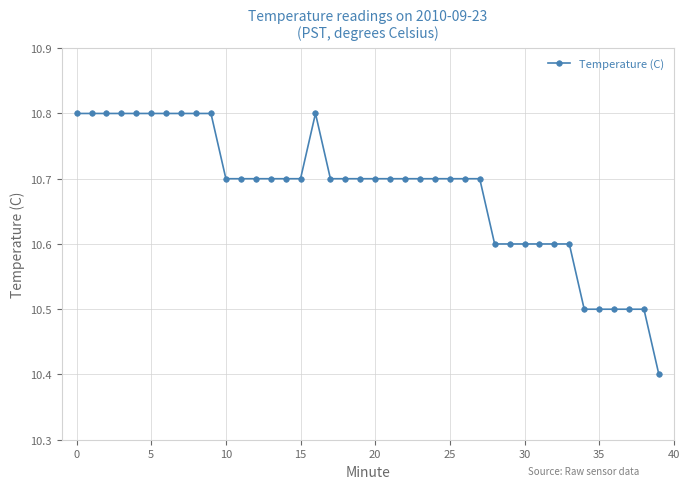

What is the difference between the maximum and second lowest values?

0.3